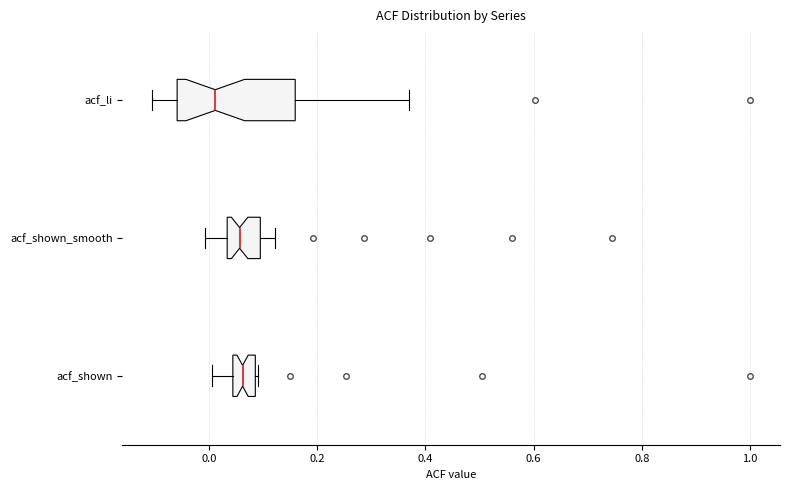

Where is the right edge of the box for acf_shown_smooth on the x-axis? The values are not printed on the chart, so give them approximately, as read against the axis.

0.10